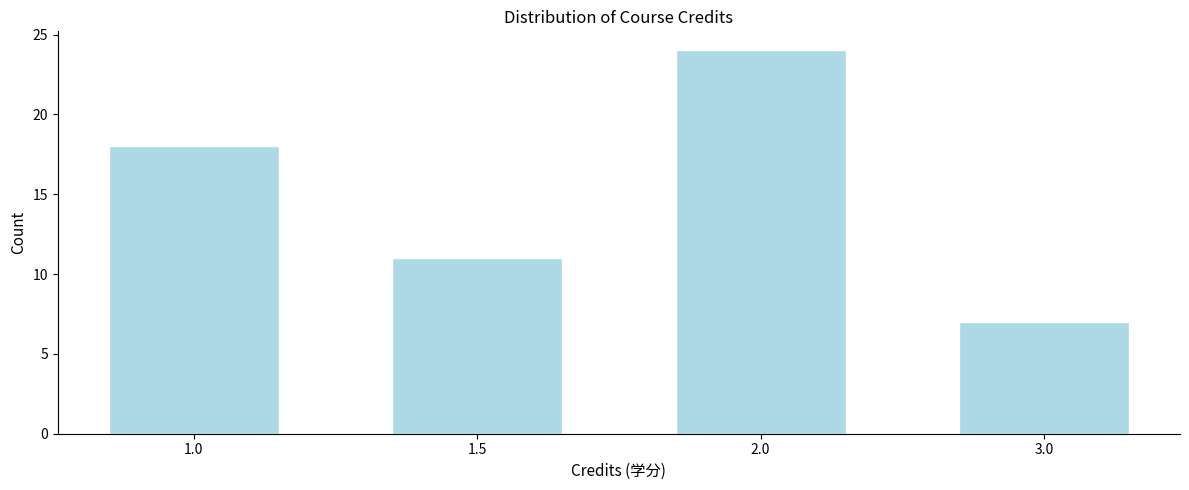

Reading left to right, extract all data points from this chart.

18	11	24	7